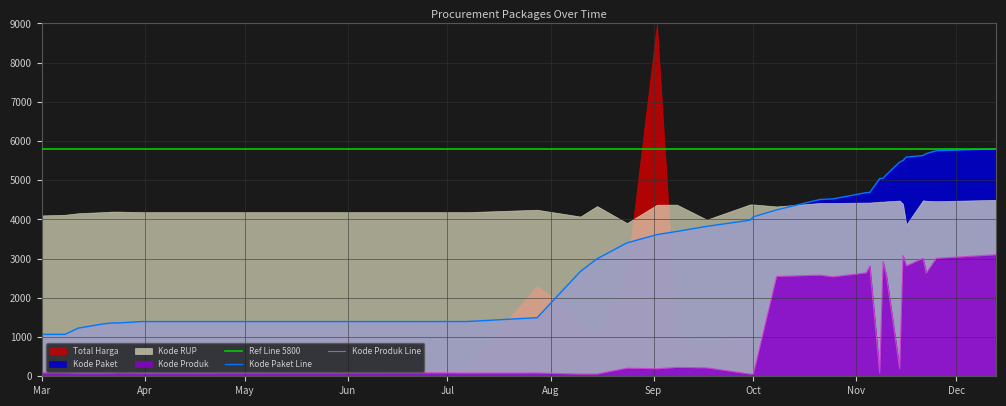

True or false: Kode Produk and Kode Paket cross at least once.

False